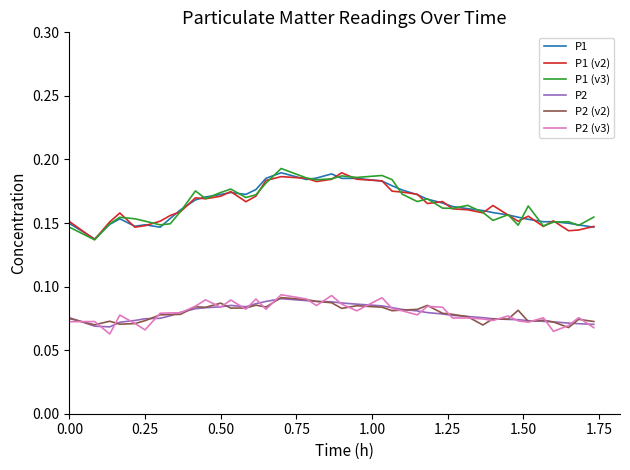

What is the value of the P1 point at the 18th from the left?

0.2